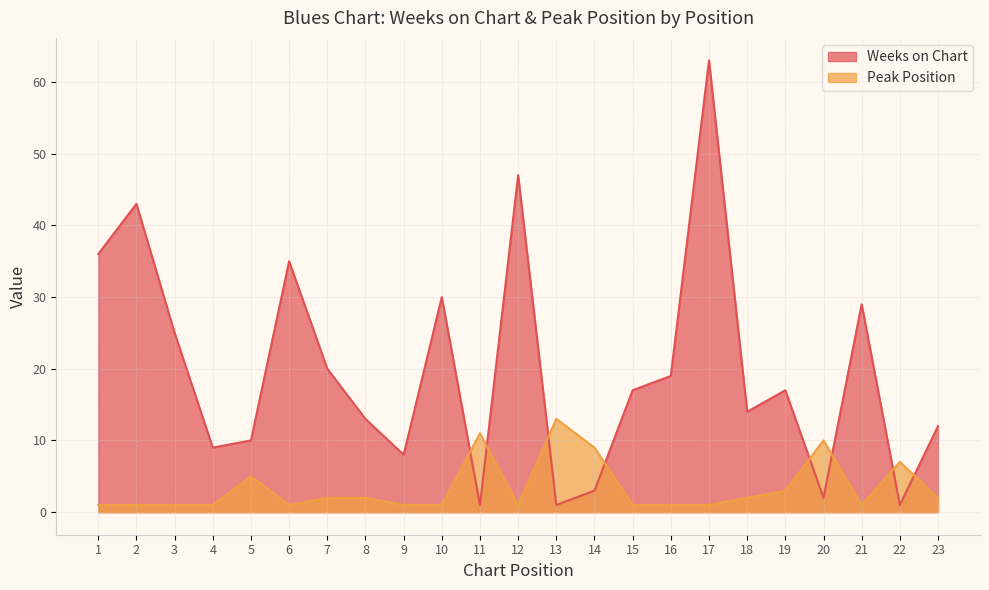

List the series in order of their peak value, lowest first.

Peak Position, Weeks on Chart